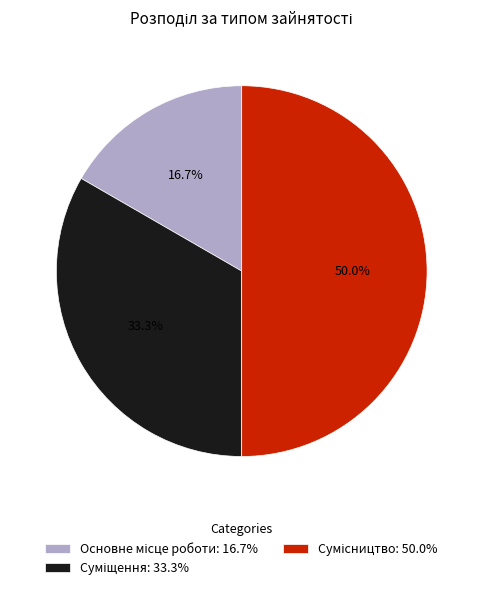

To the nearest percent, what portion does Основне місце роботи represent?

17%